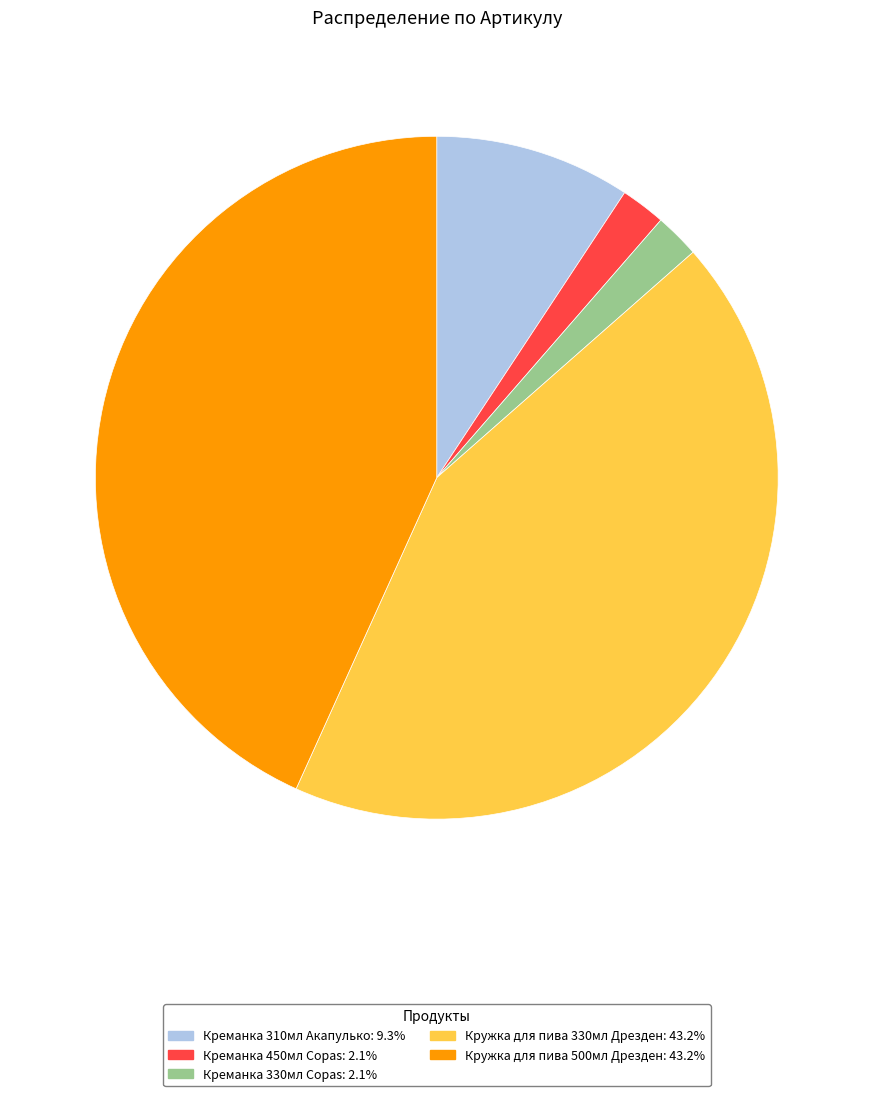

Do Кружка для пива 500мл Дрезден and Креманка 330мл Copas together represent more than half of the pie?

No